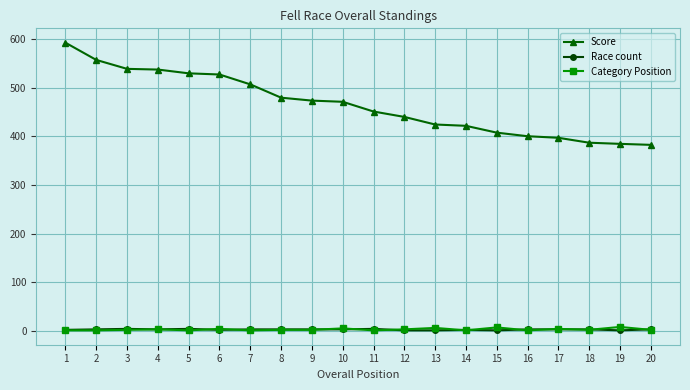

What is the maximum value shown in the chart?

592.7